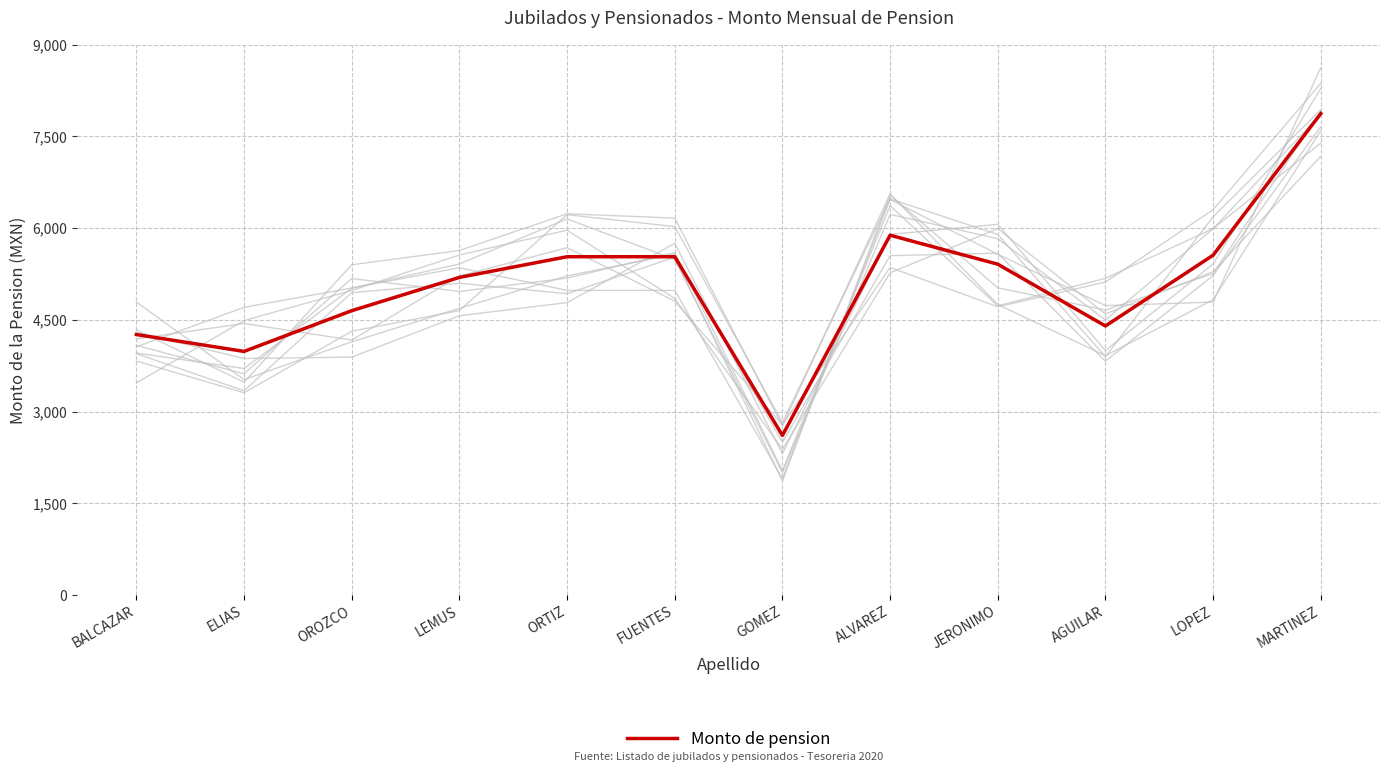

What is the change in value from ALVAREZ to LOPEZ?

-326.8